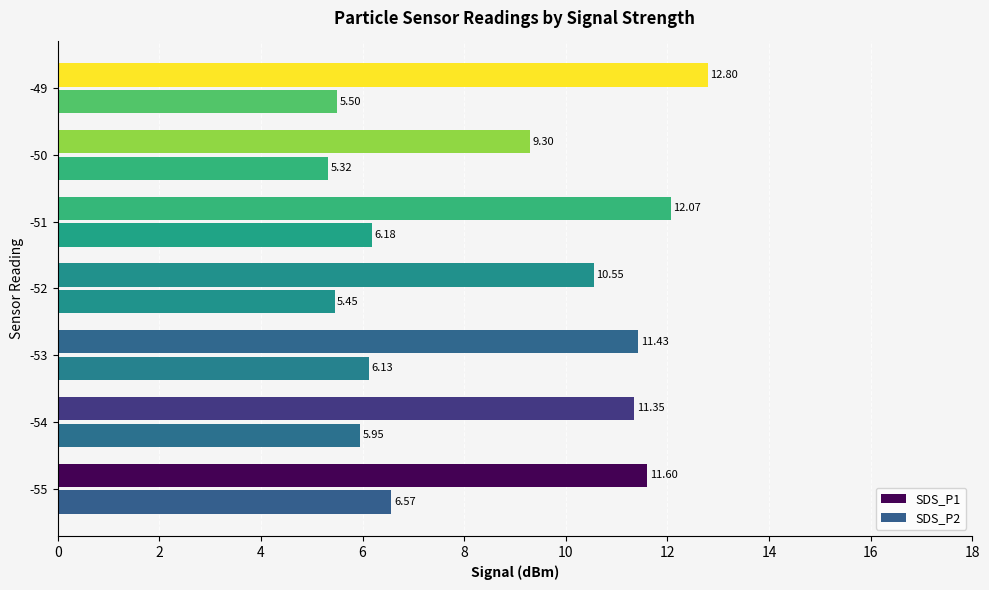

List the labels in order of SDS_P1 value, smallest first.

-50, -52, -54, -53, -55, -51, -49